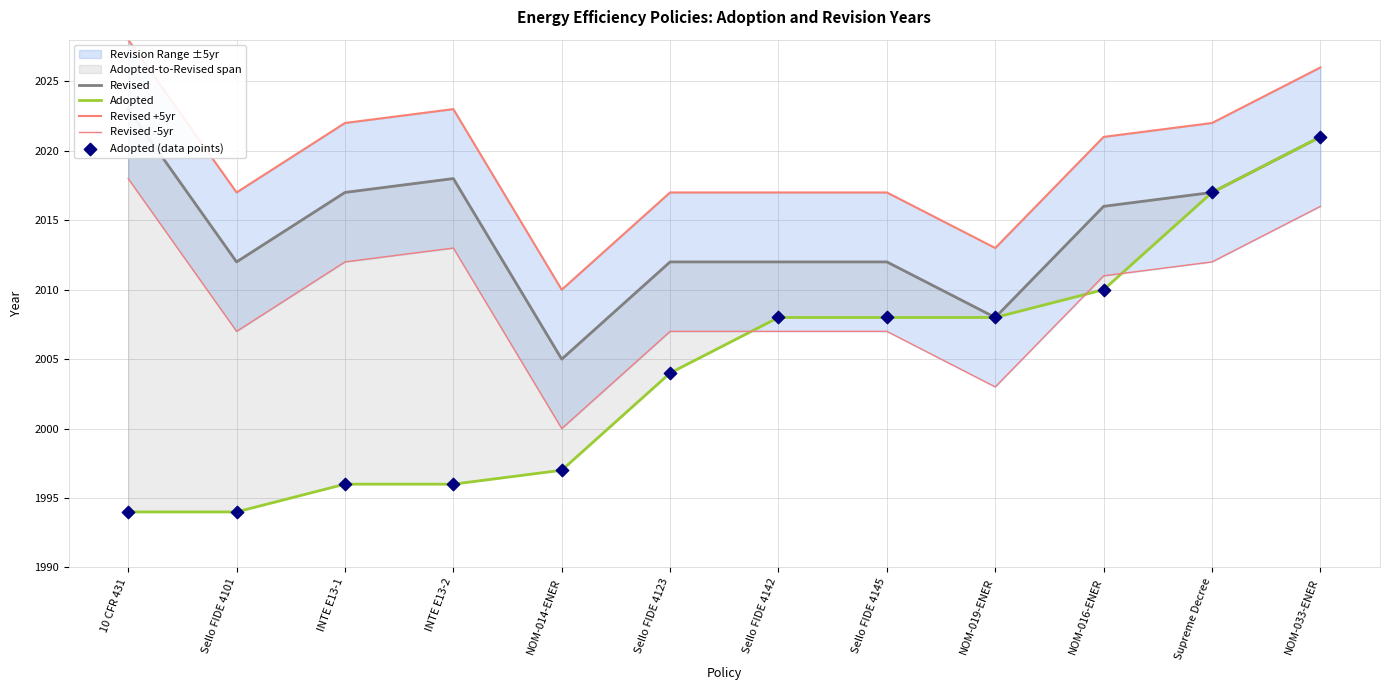

At how many categories does at least one series exceed 2017?

6